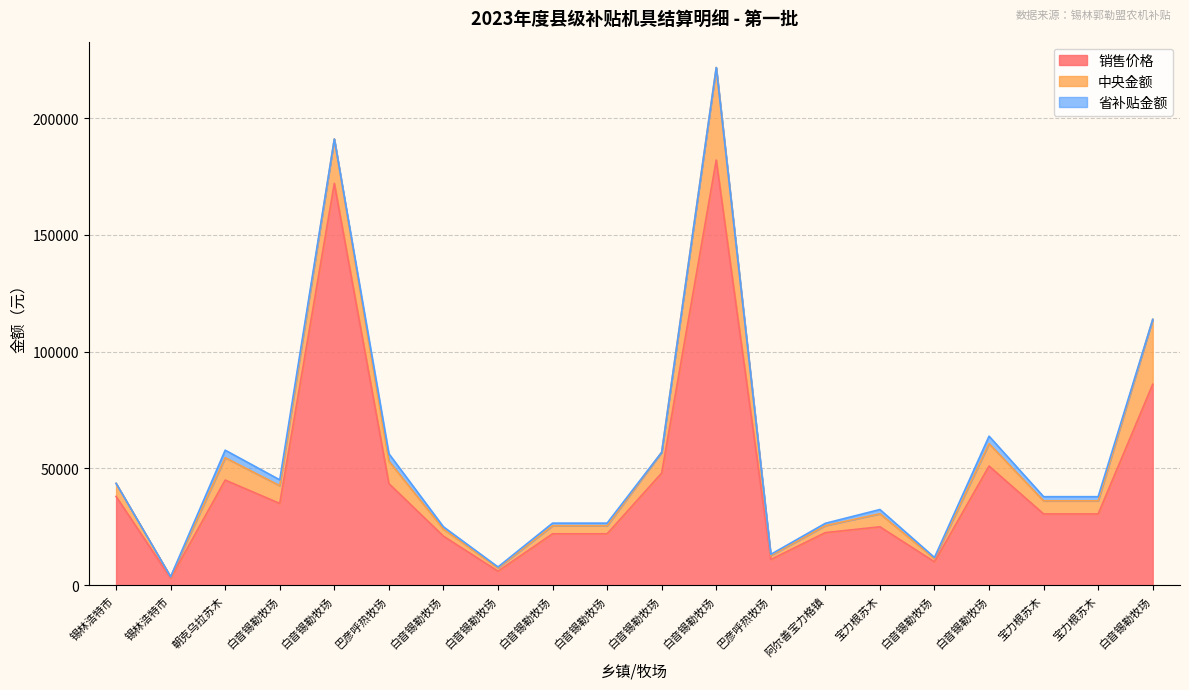

What is the label of the 18th point from the left?

宝力根苏木